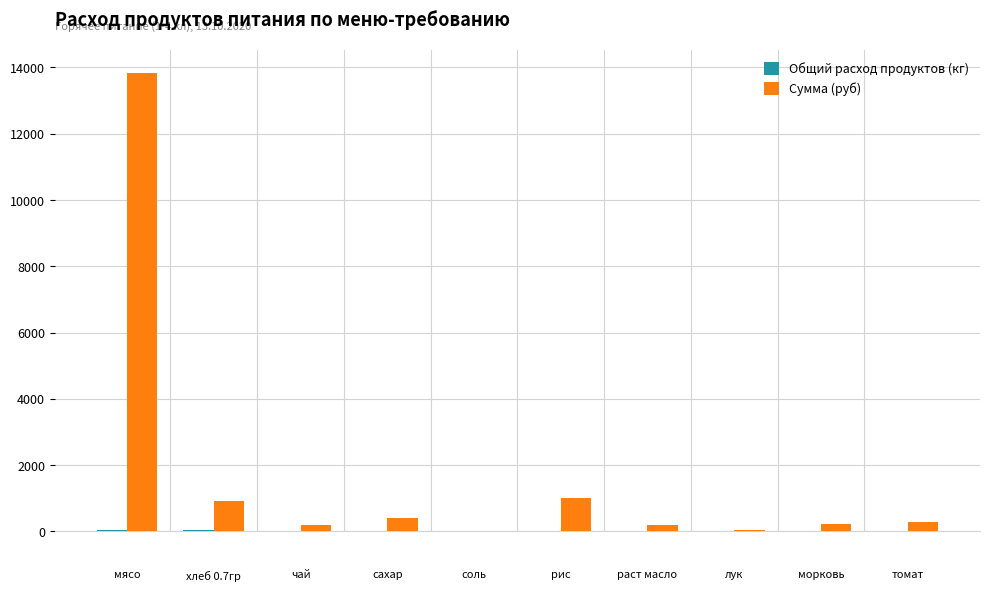

Which series has the largest total across all categories?

Сумма (руб)